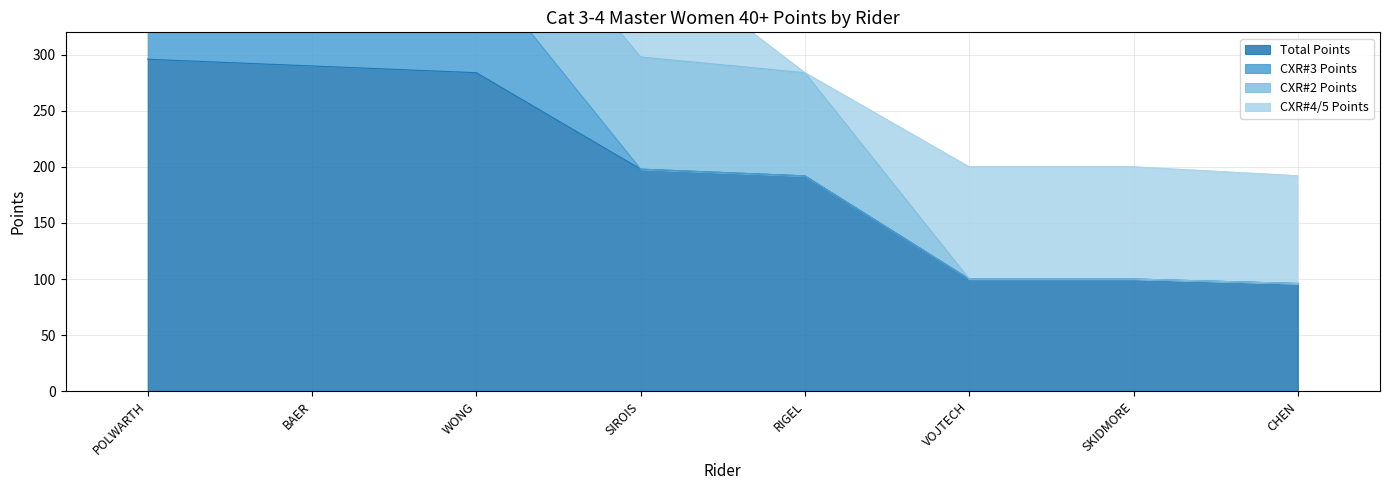

Where is the first local maximum for CXR#2 Points?

SIROIS